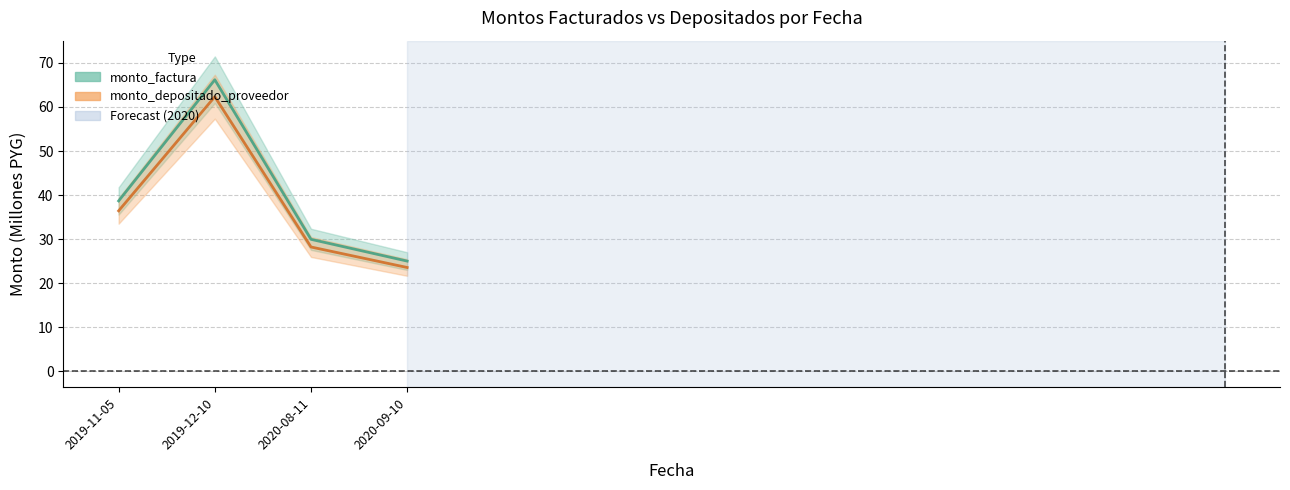

What is the highest value of the monto_factura series?

66.2